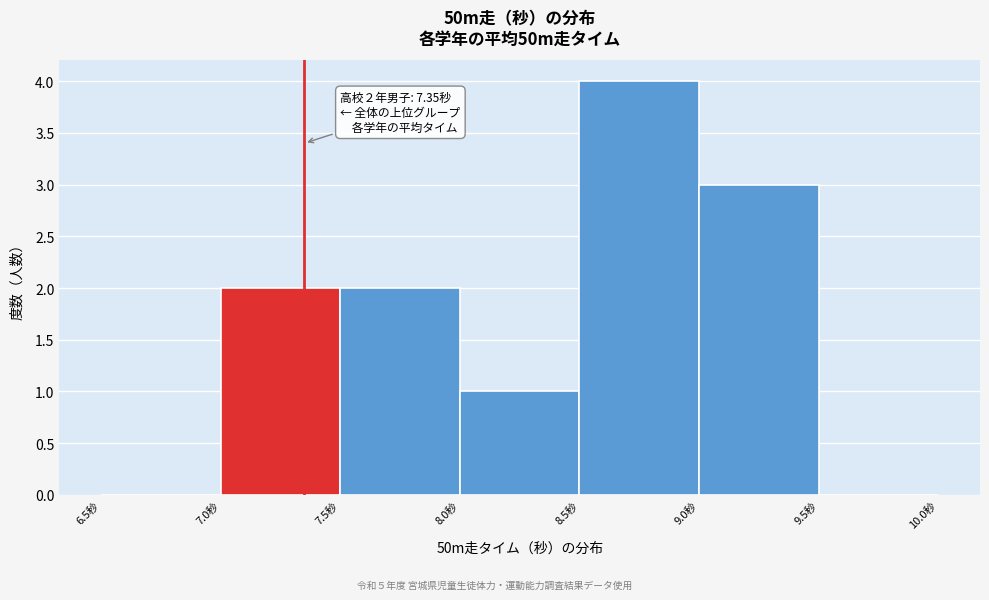

Over which range of the x-axis is the bar tallest?

8.5 to 9.0